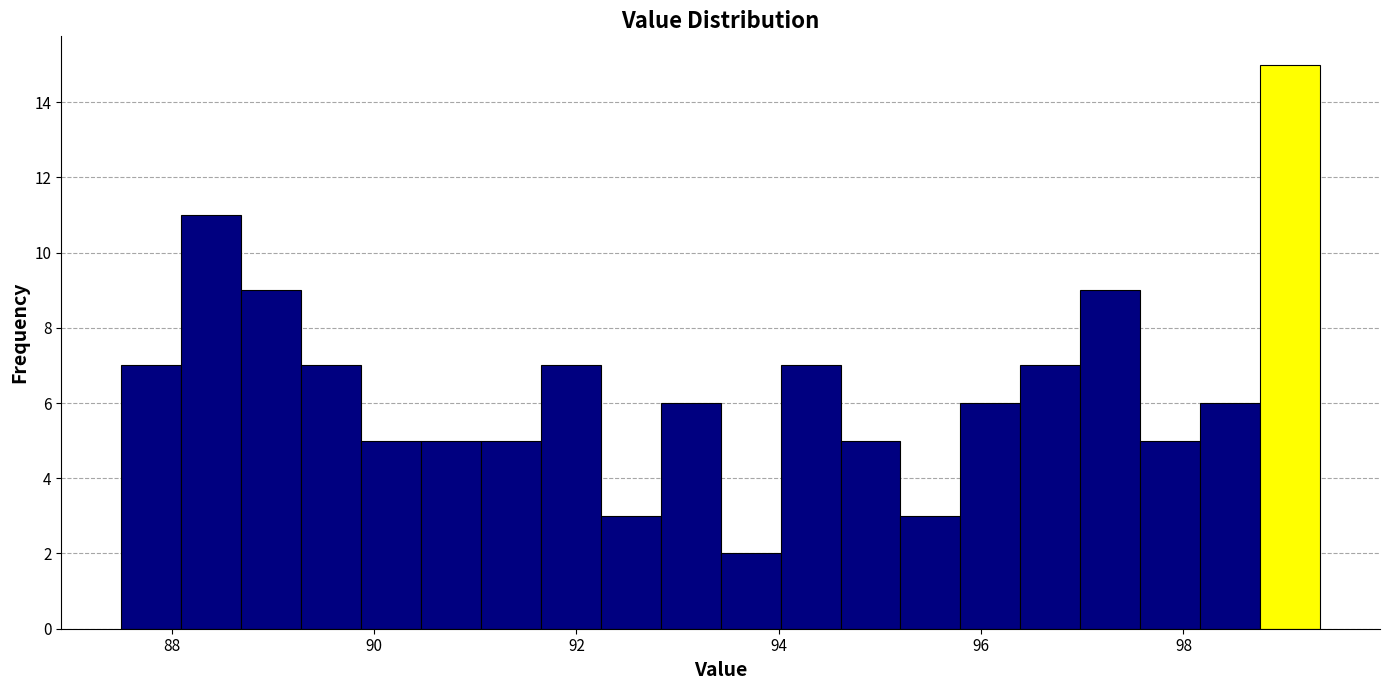

Read against the x-axis, roughly where is the centre of the tallest bar?

99.0